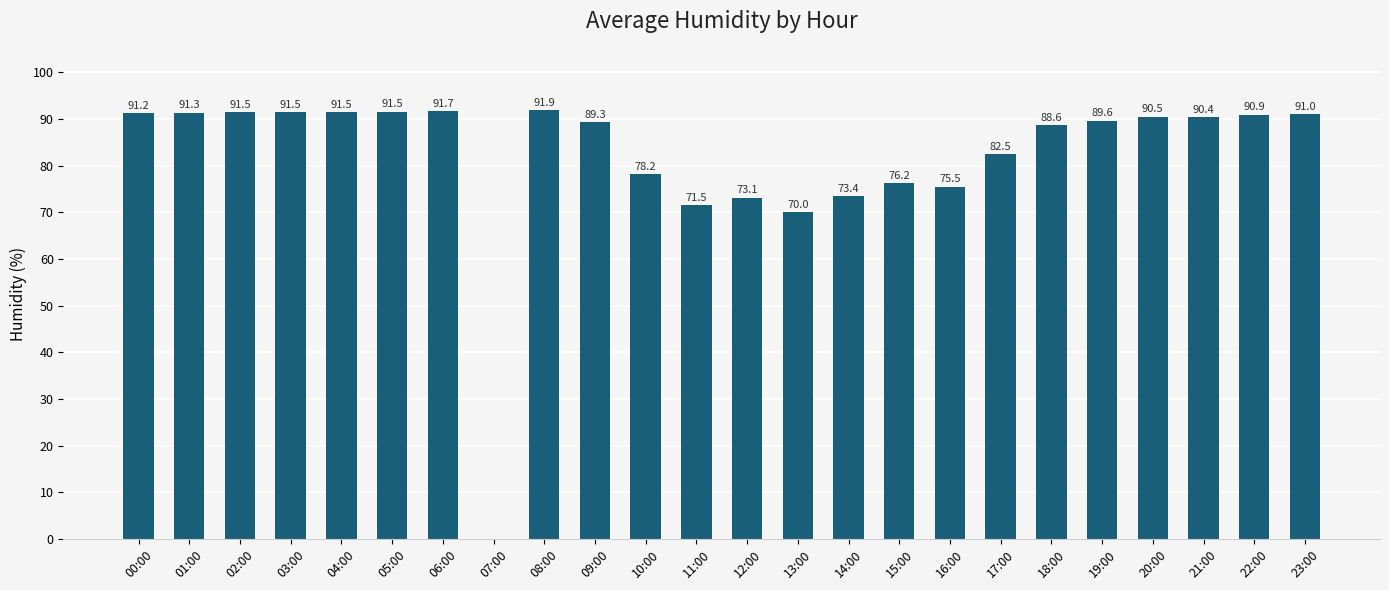

Approximately how many times larger is the value at 01:00 compared to 23:00?

1.0